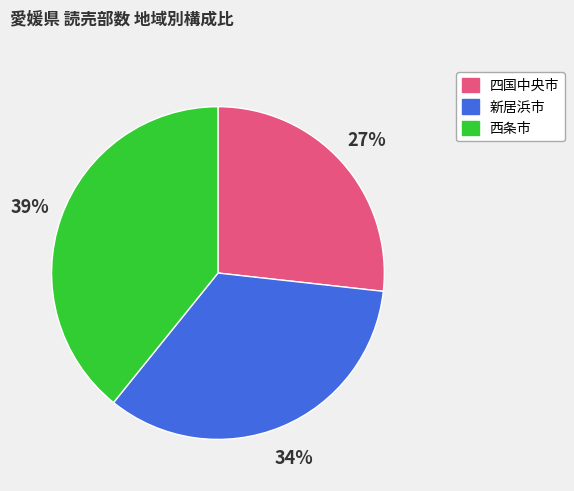

Is there any slice that represents more than half of the pie?

No